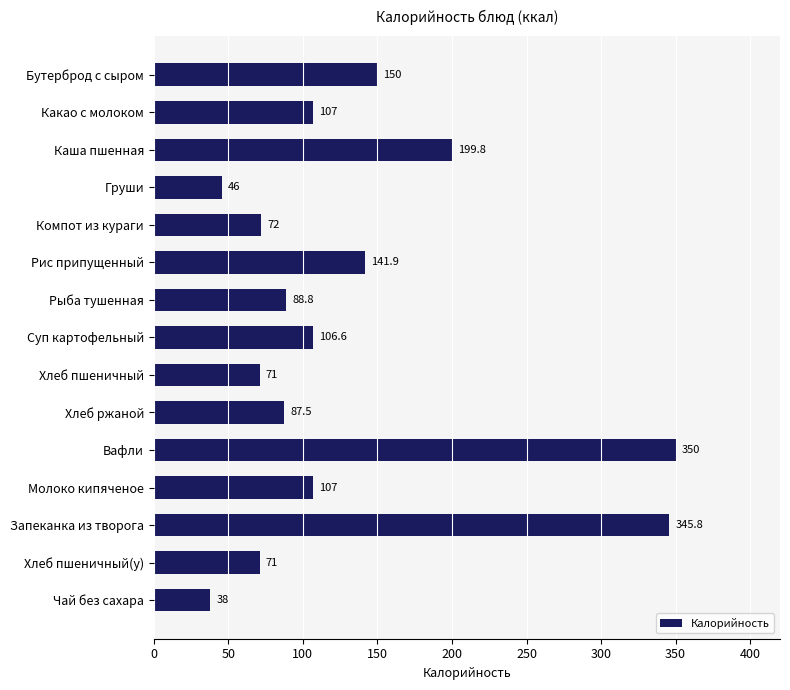

Which category has the highest value across all series?

Вафли